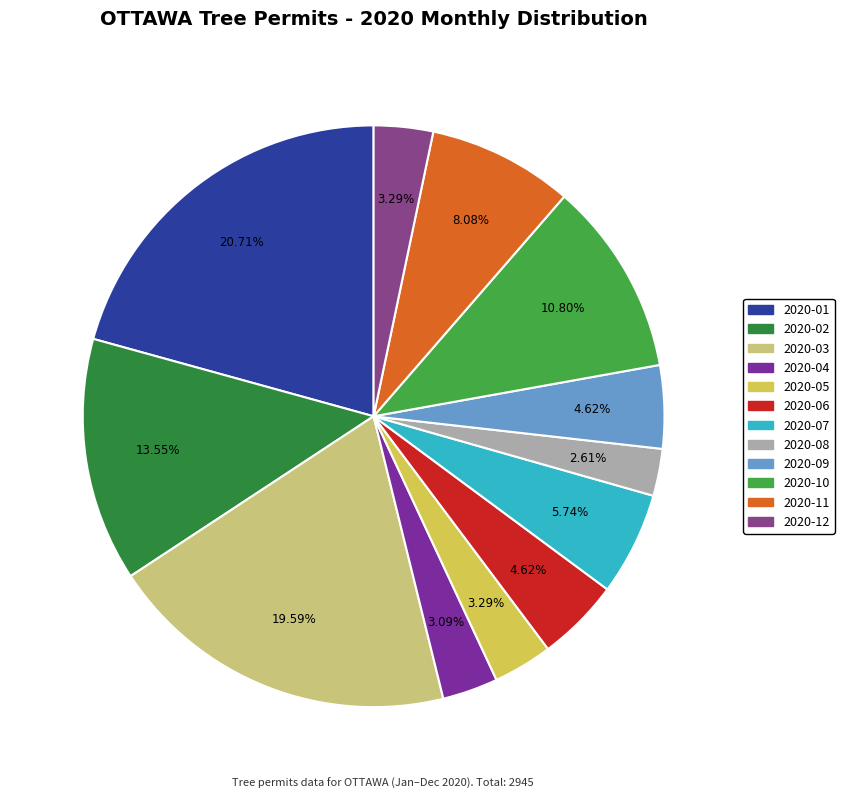

Which slice is the largest?

2020-01